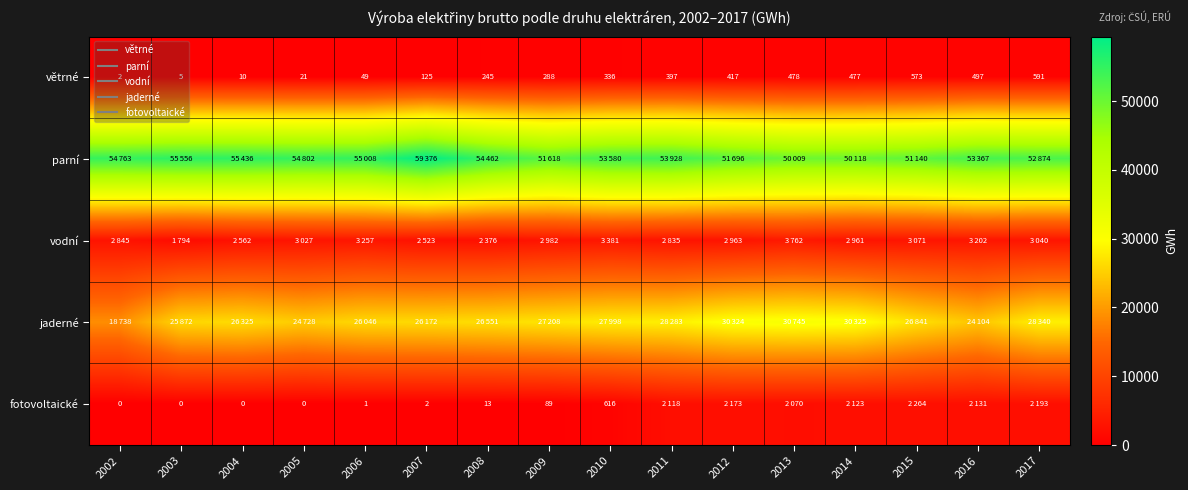

Is it true that jaderné equals 15802 at 2008?

False